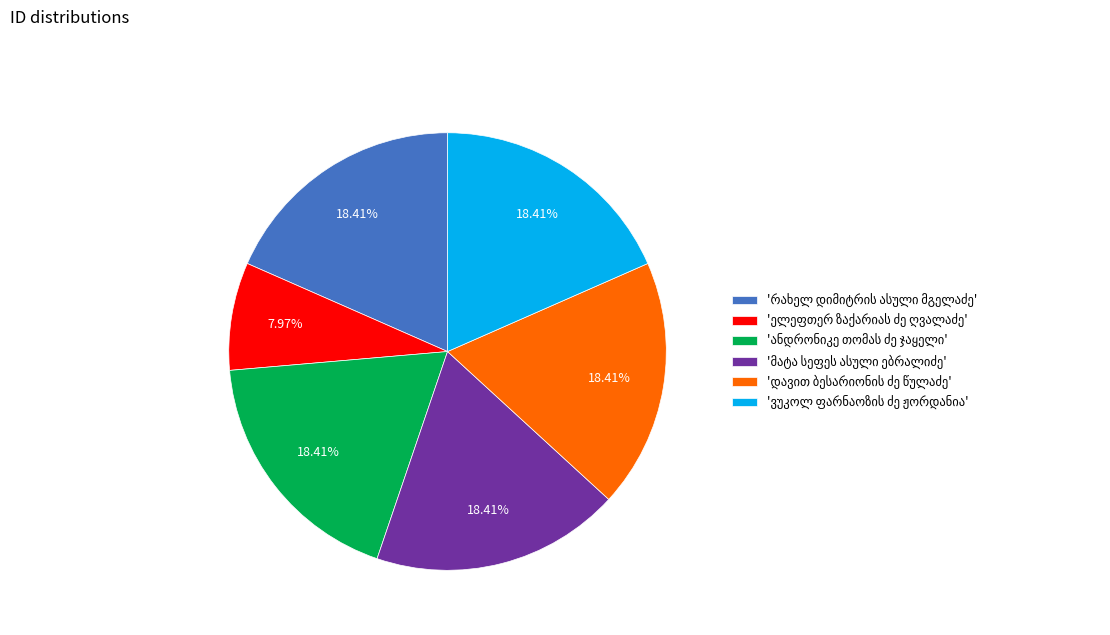

How many slices are in this pie chart?

6